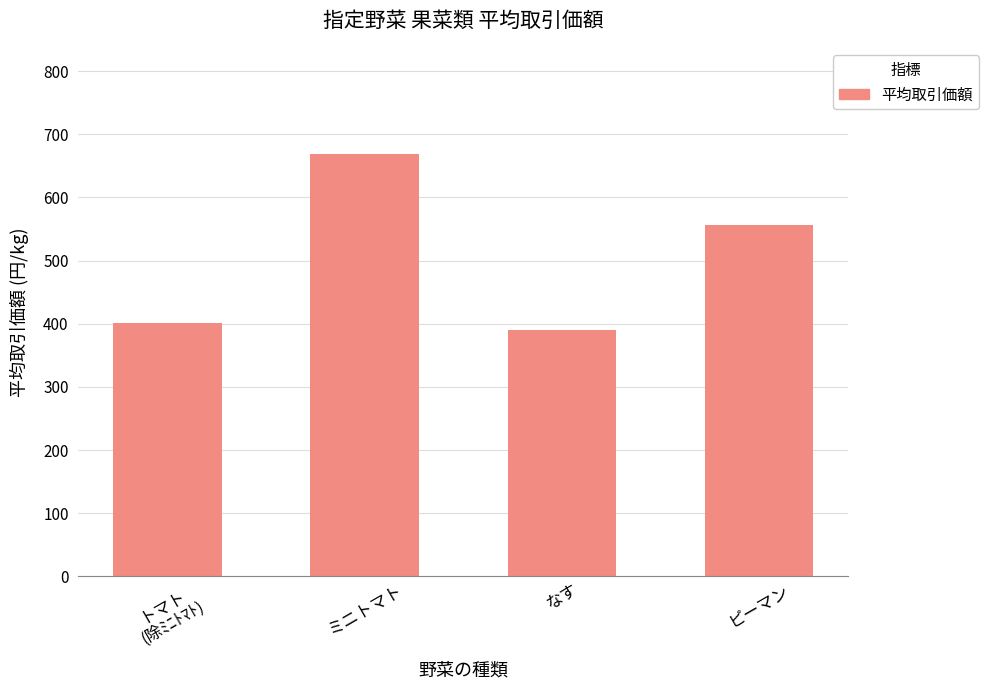

What is the difference between the values at ピーマン and なす?

167.4